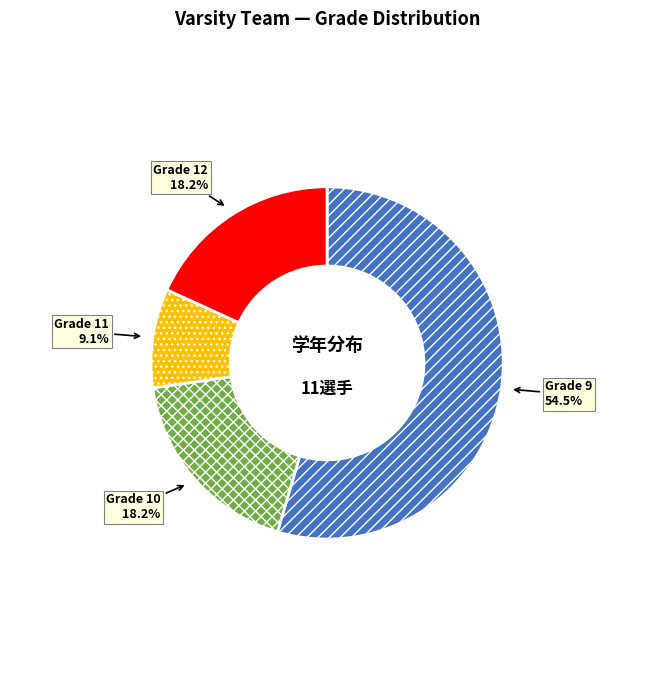

Is the sum of Grade 12 and Grade 11 greater than half?

No